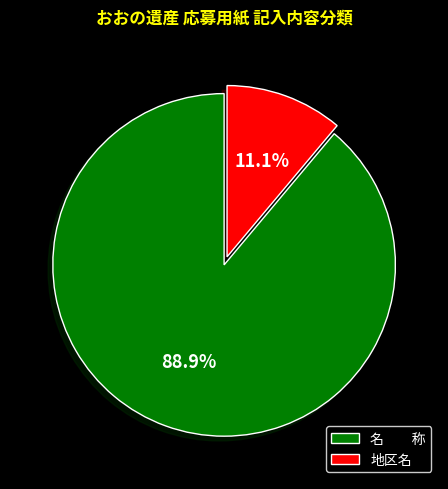

Count the number of slices in the pie.

2